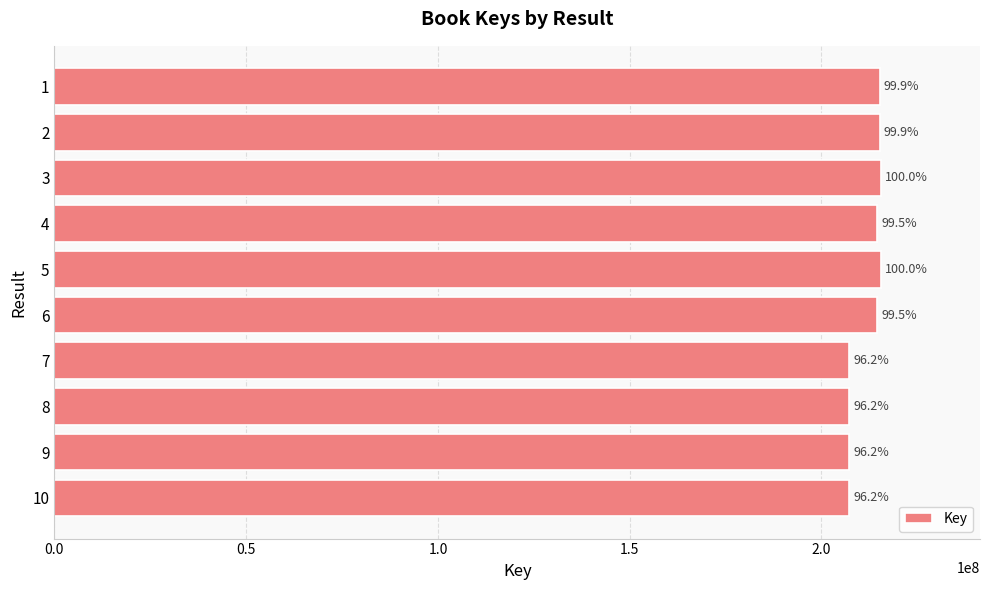

How many bars are there in total?

10